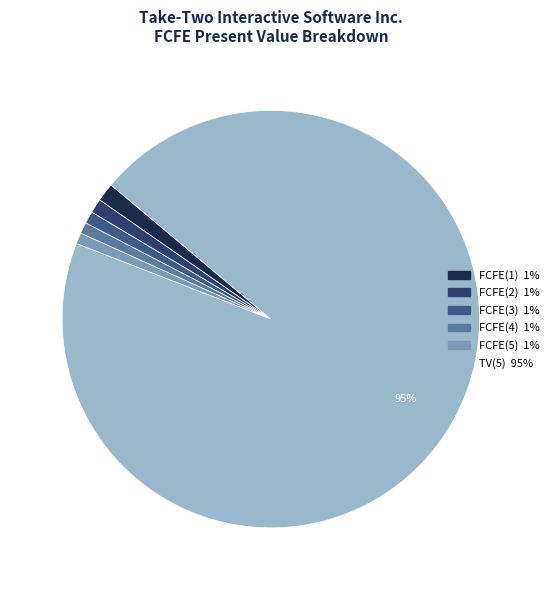

How many slices are in this pie chart?

6